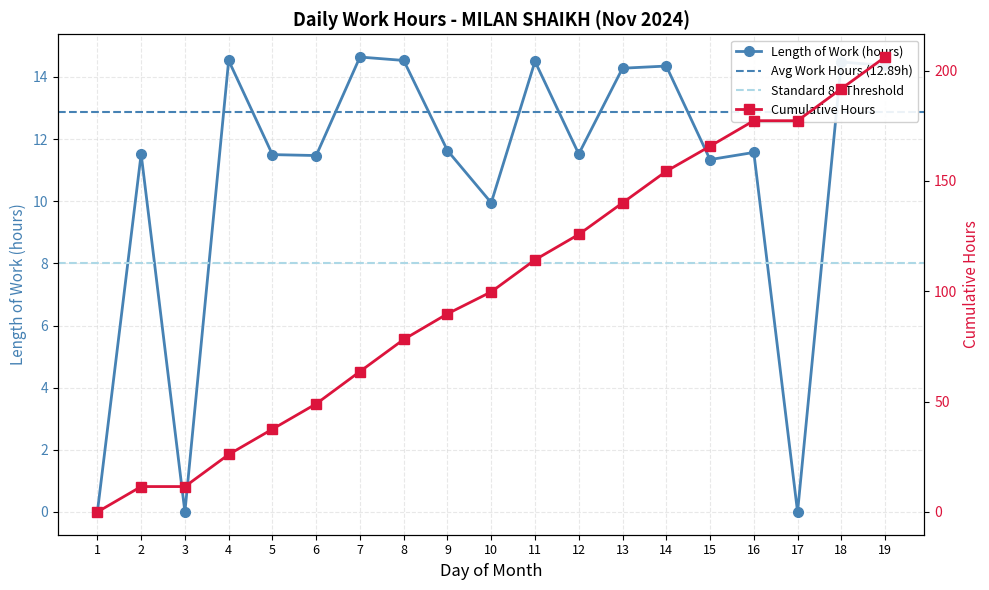

Which has a higher value, 3 or 6?

6